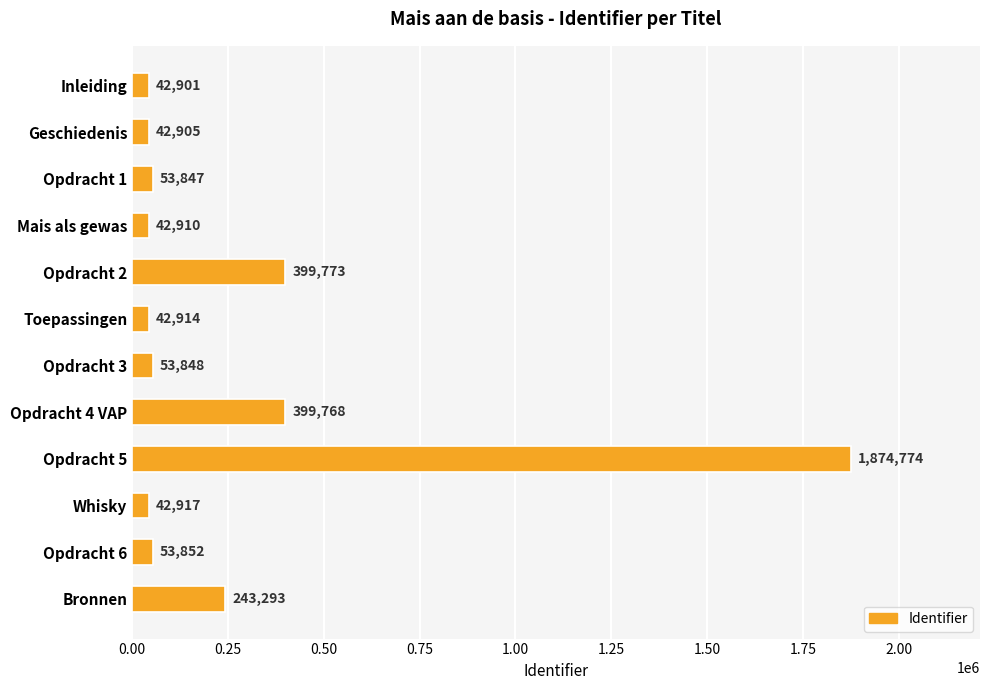

What is the change in value from Opdracht 2 to Opdracht 6?

-345921